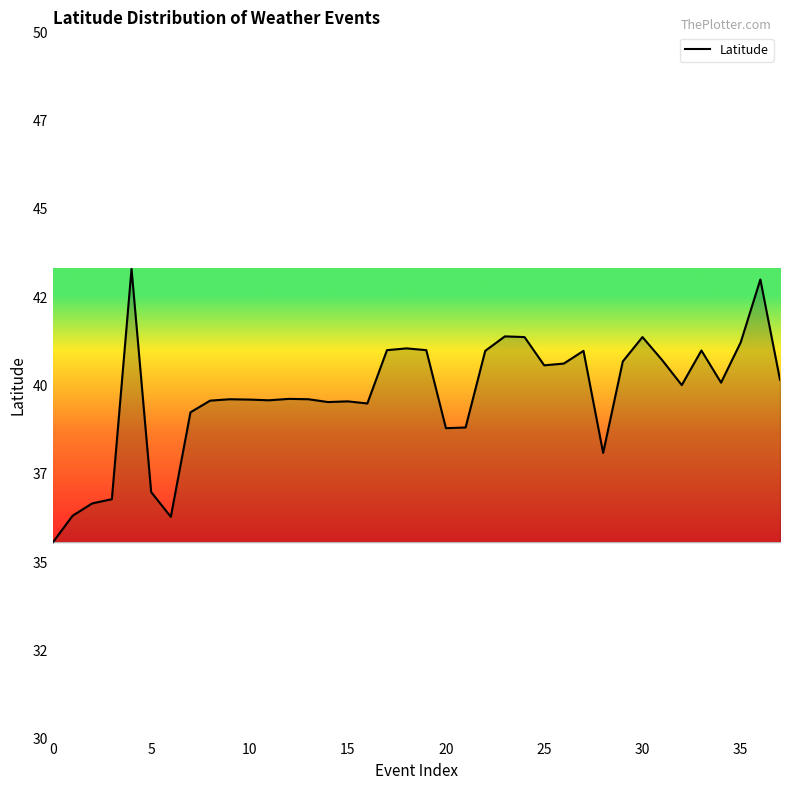

Does the chart have visible grid lines?

No